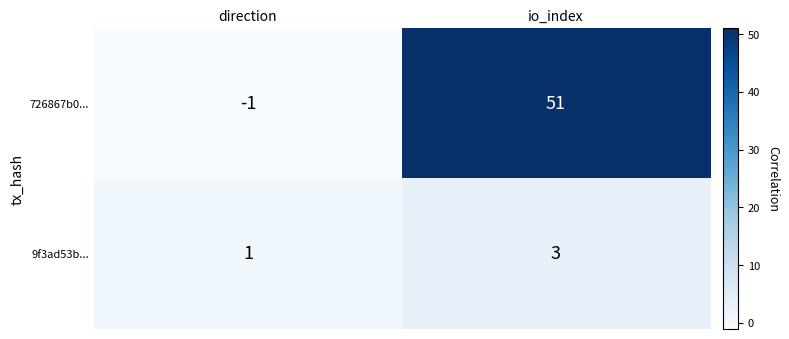

At which category does the chart reach its minimum across all series?

direction